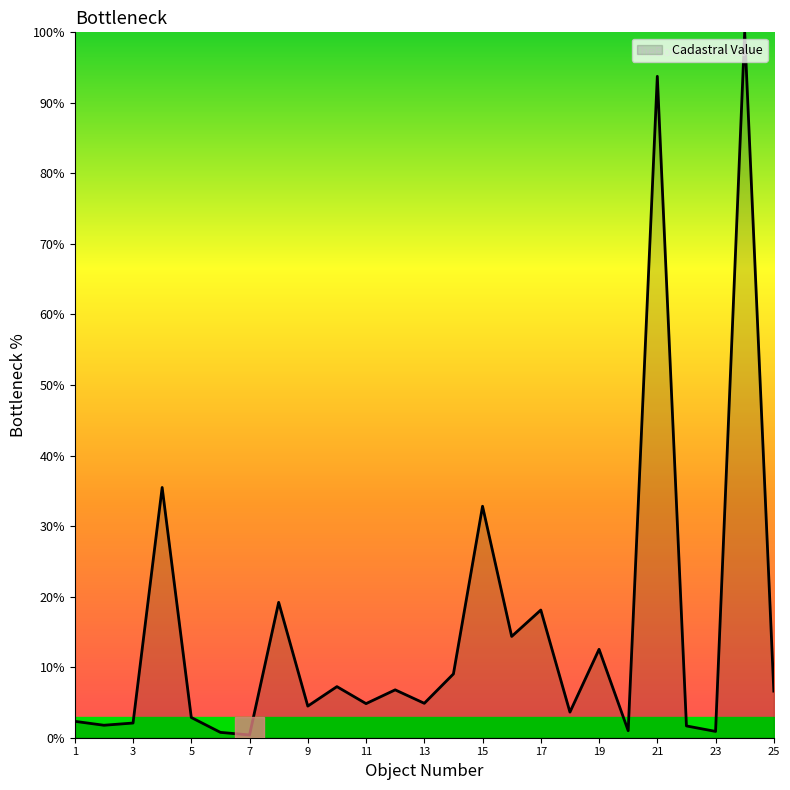

How many points are higher than both their immediate neighbors (excluding endpoints)?

9